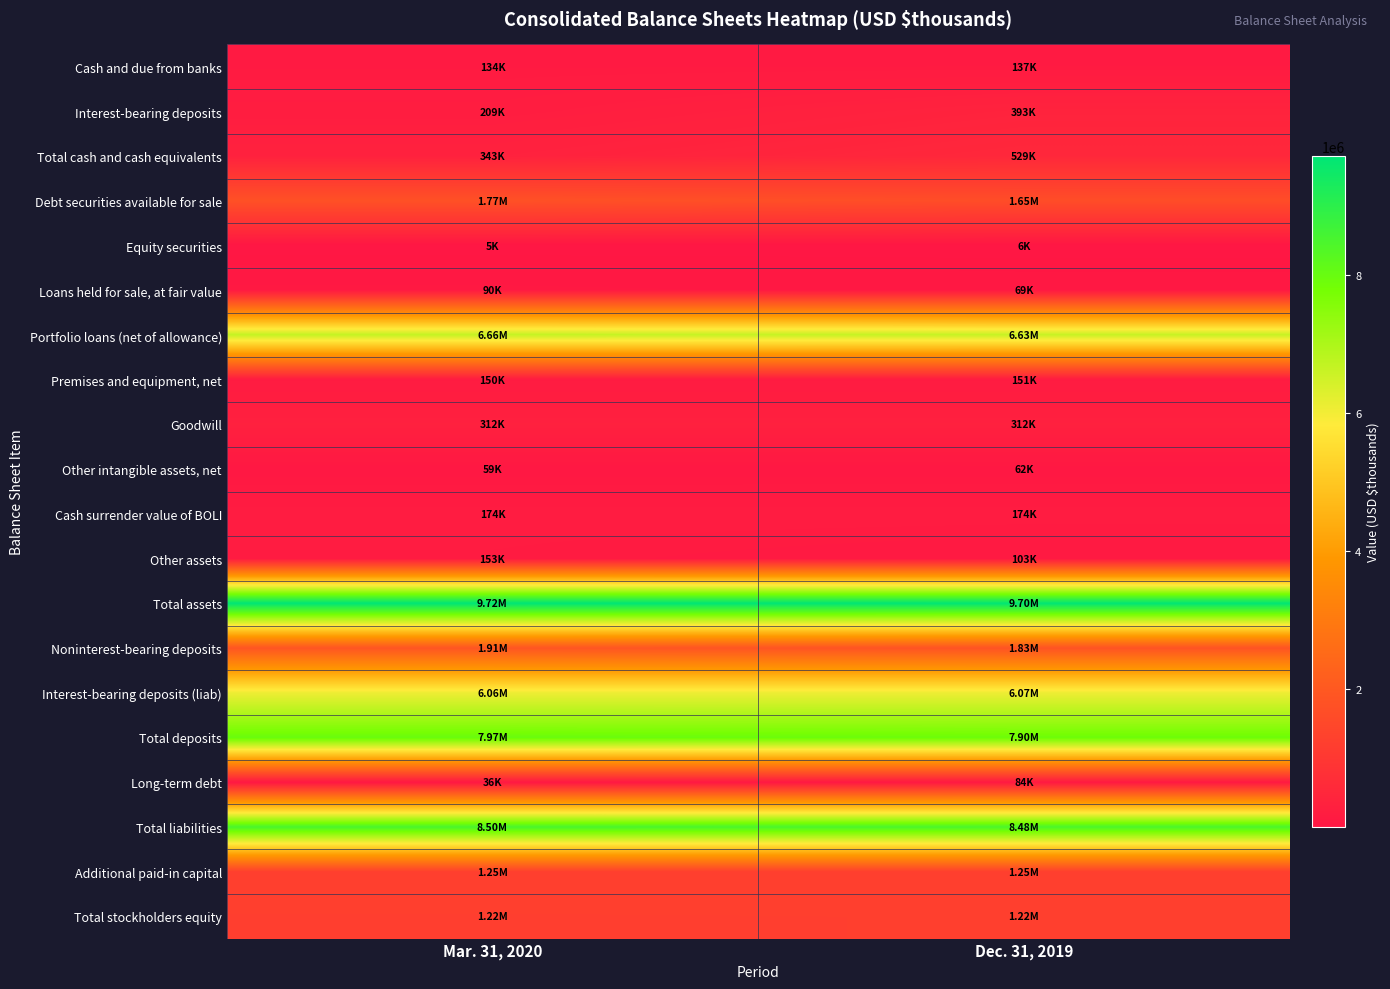

Which series has the widest spread of values?

Total cash and cash equivalents